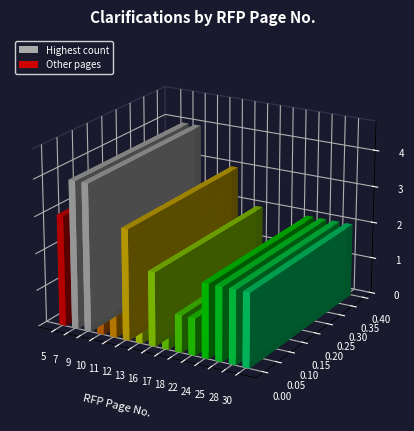

Approximately how many times larger is the value at 24 compared to 28?

1.0